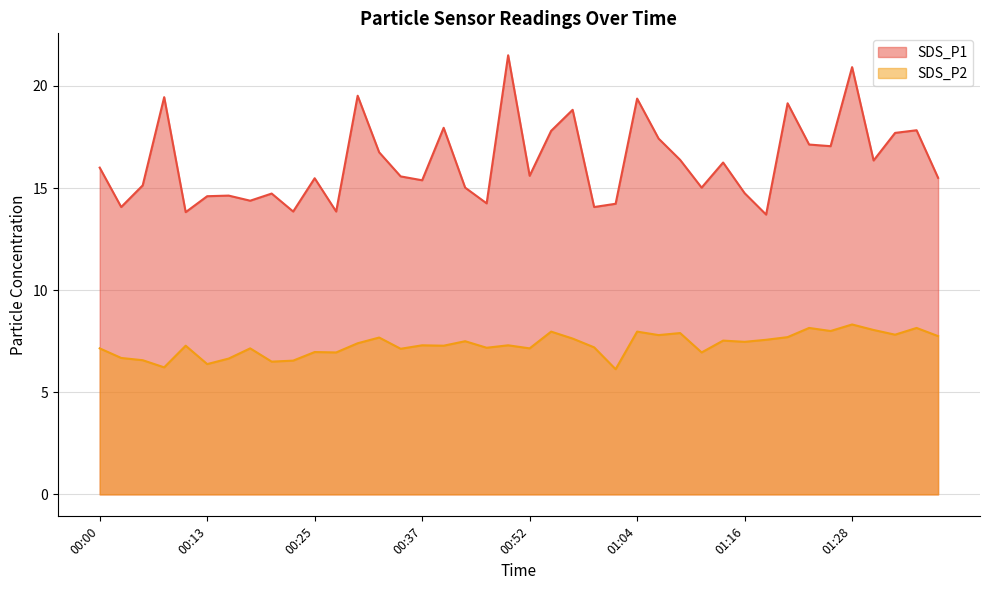

What is the maximum value for SDS_P2?

8.3